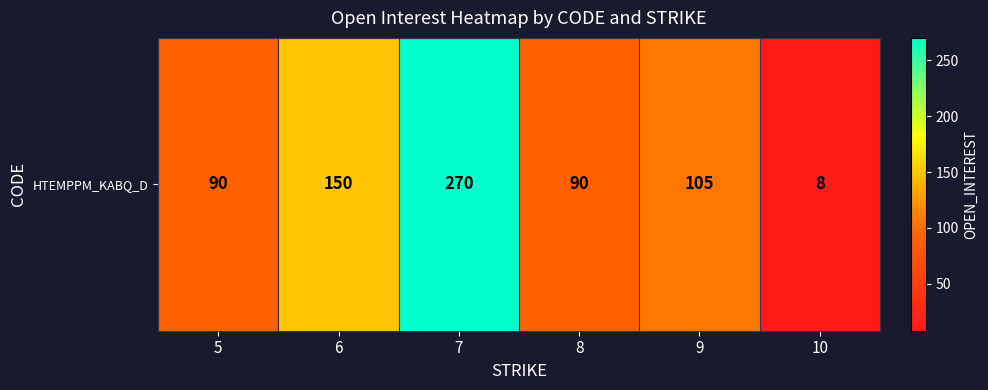

Is it true that the value at 10 is 8?

True